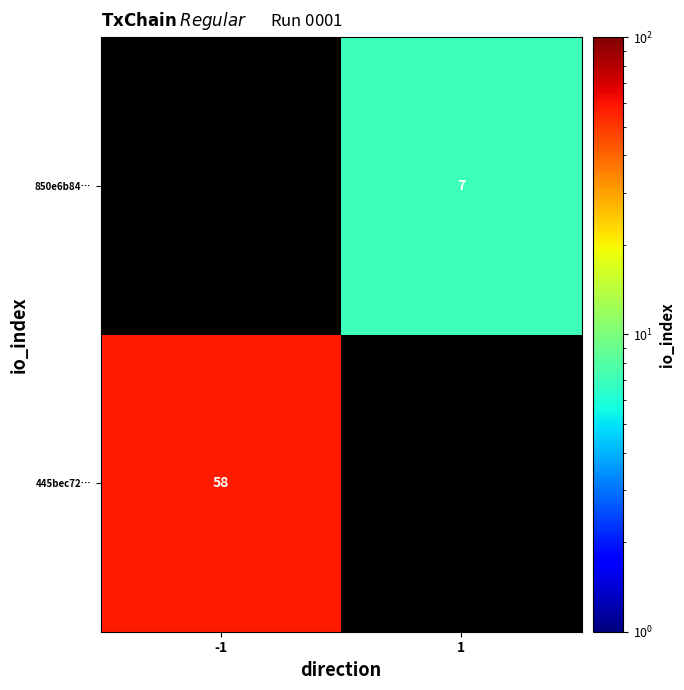

The 850e6b84… series shows 7 at 1. True or false?

True